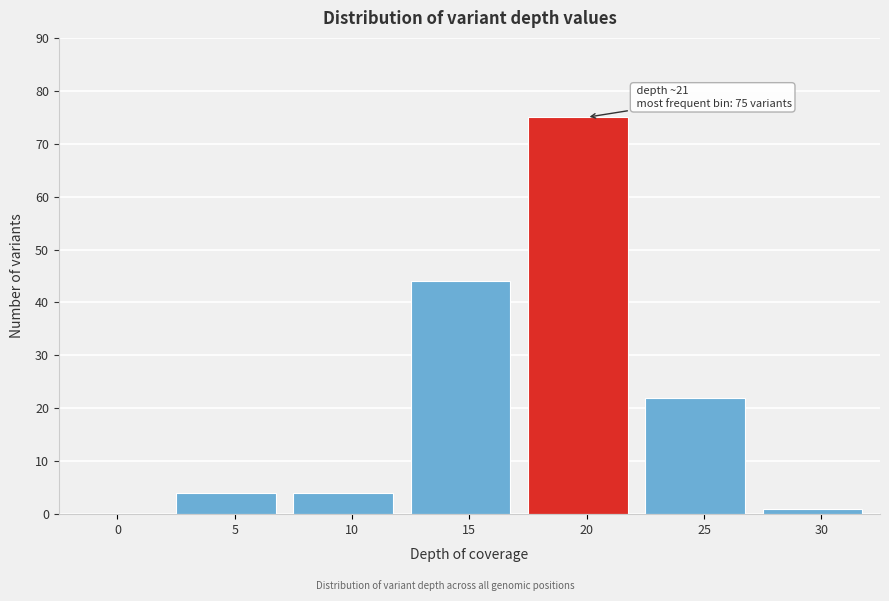

Reading right to left, what are all the values shown in this chart?

30=1	25=22	20=75	15=44	10=4	5=4	0=0